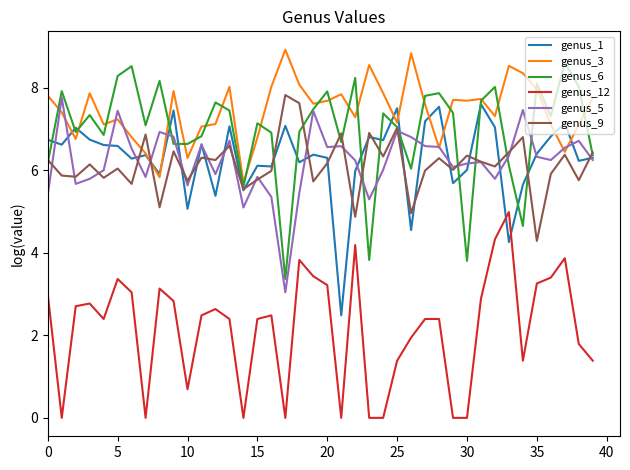

What is the maximum value shown in the chart?

8.9